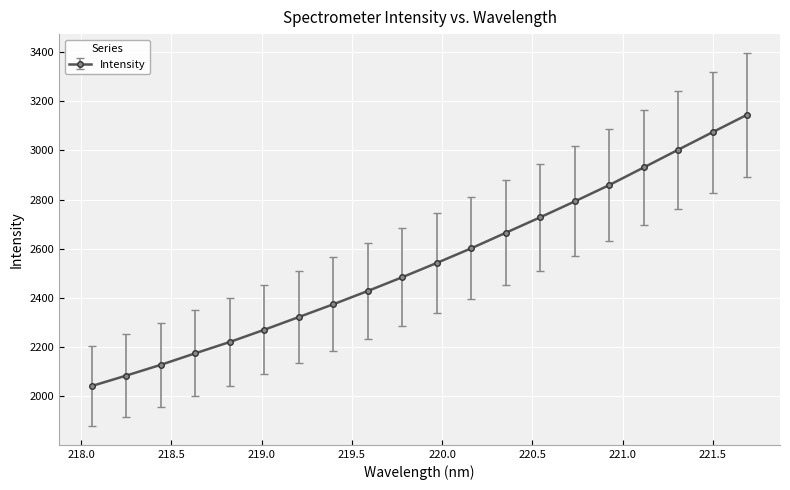

What is the sum of all values?

50877.9